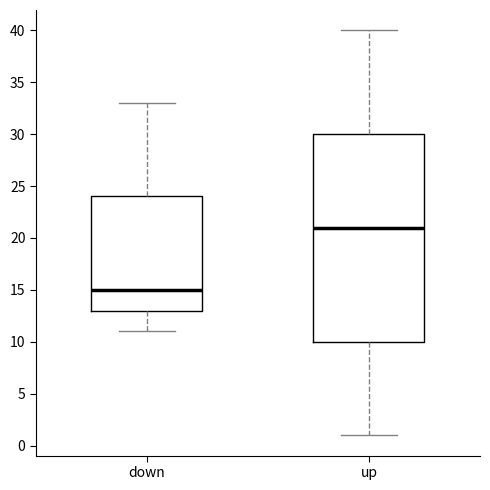

Which box has the lowest median line?

down